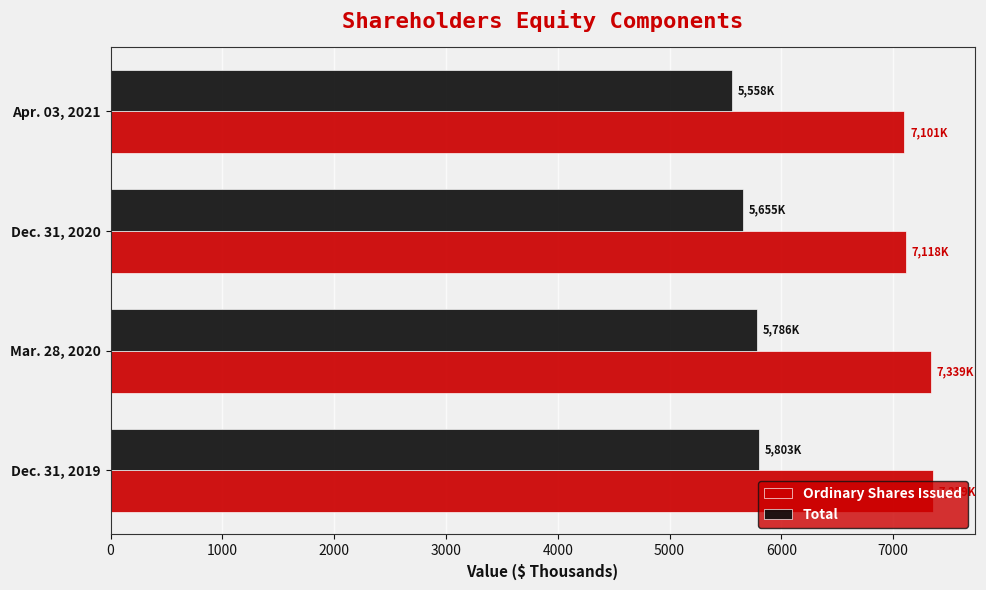

What are all the series names shown in the legend?

Ordinary Shares Issued, Total